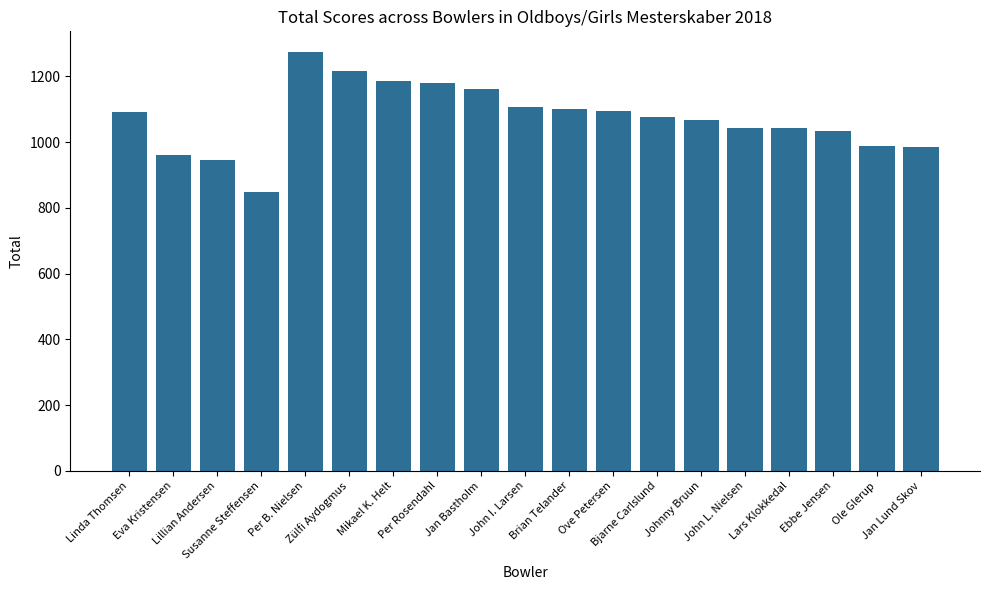

The value at Mikael K. Helt is 1628. True or false?

False